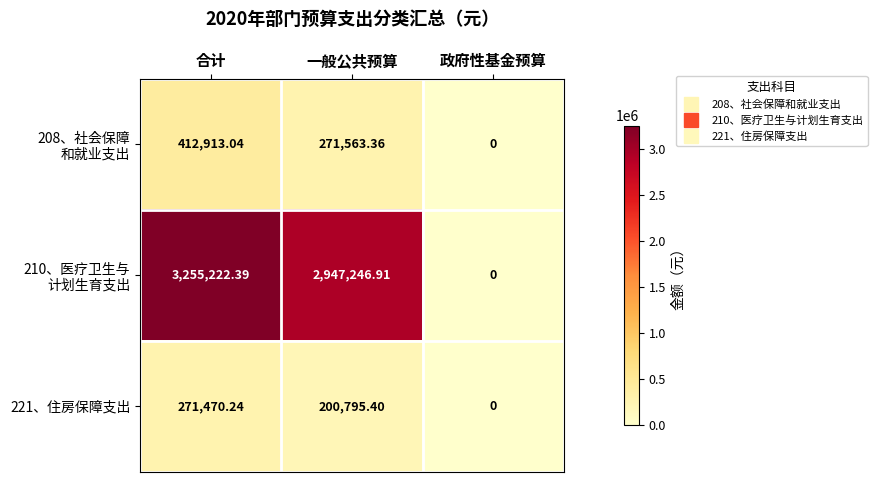

What is the difference between the highest and lowest values at 一般公共预算?

2746451.5